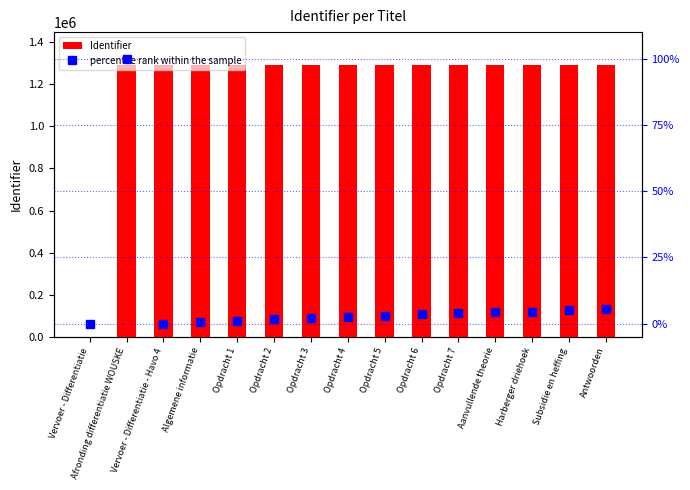

At how many categories does at least one series exceed 678824?

14